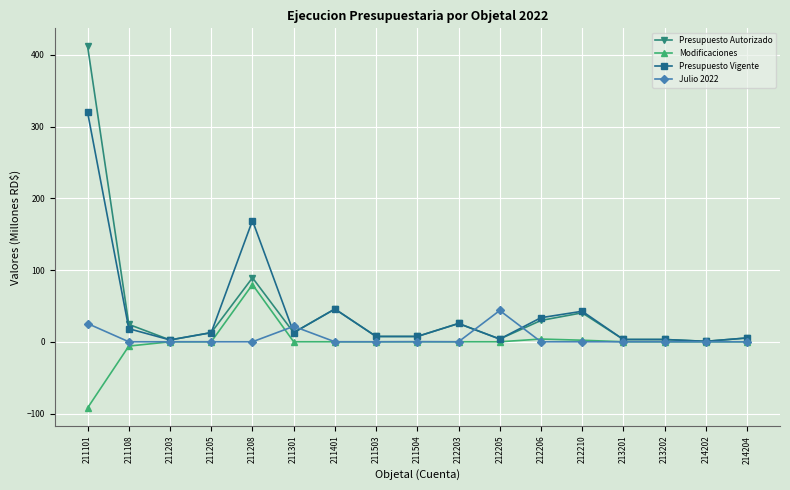

What is the value of the Presupuesto Autorizado point at the 12th from the left?

29.7